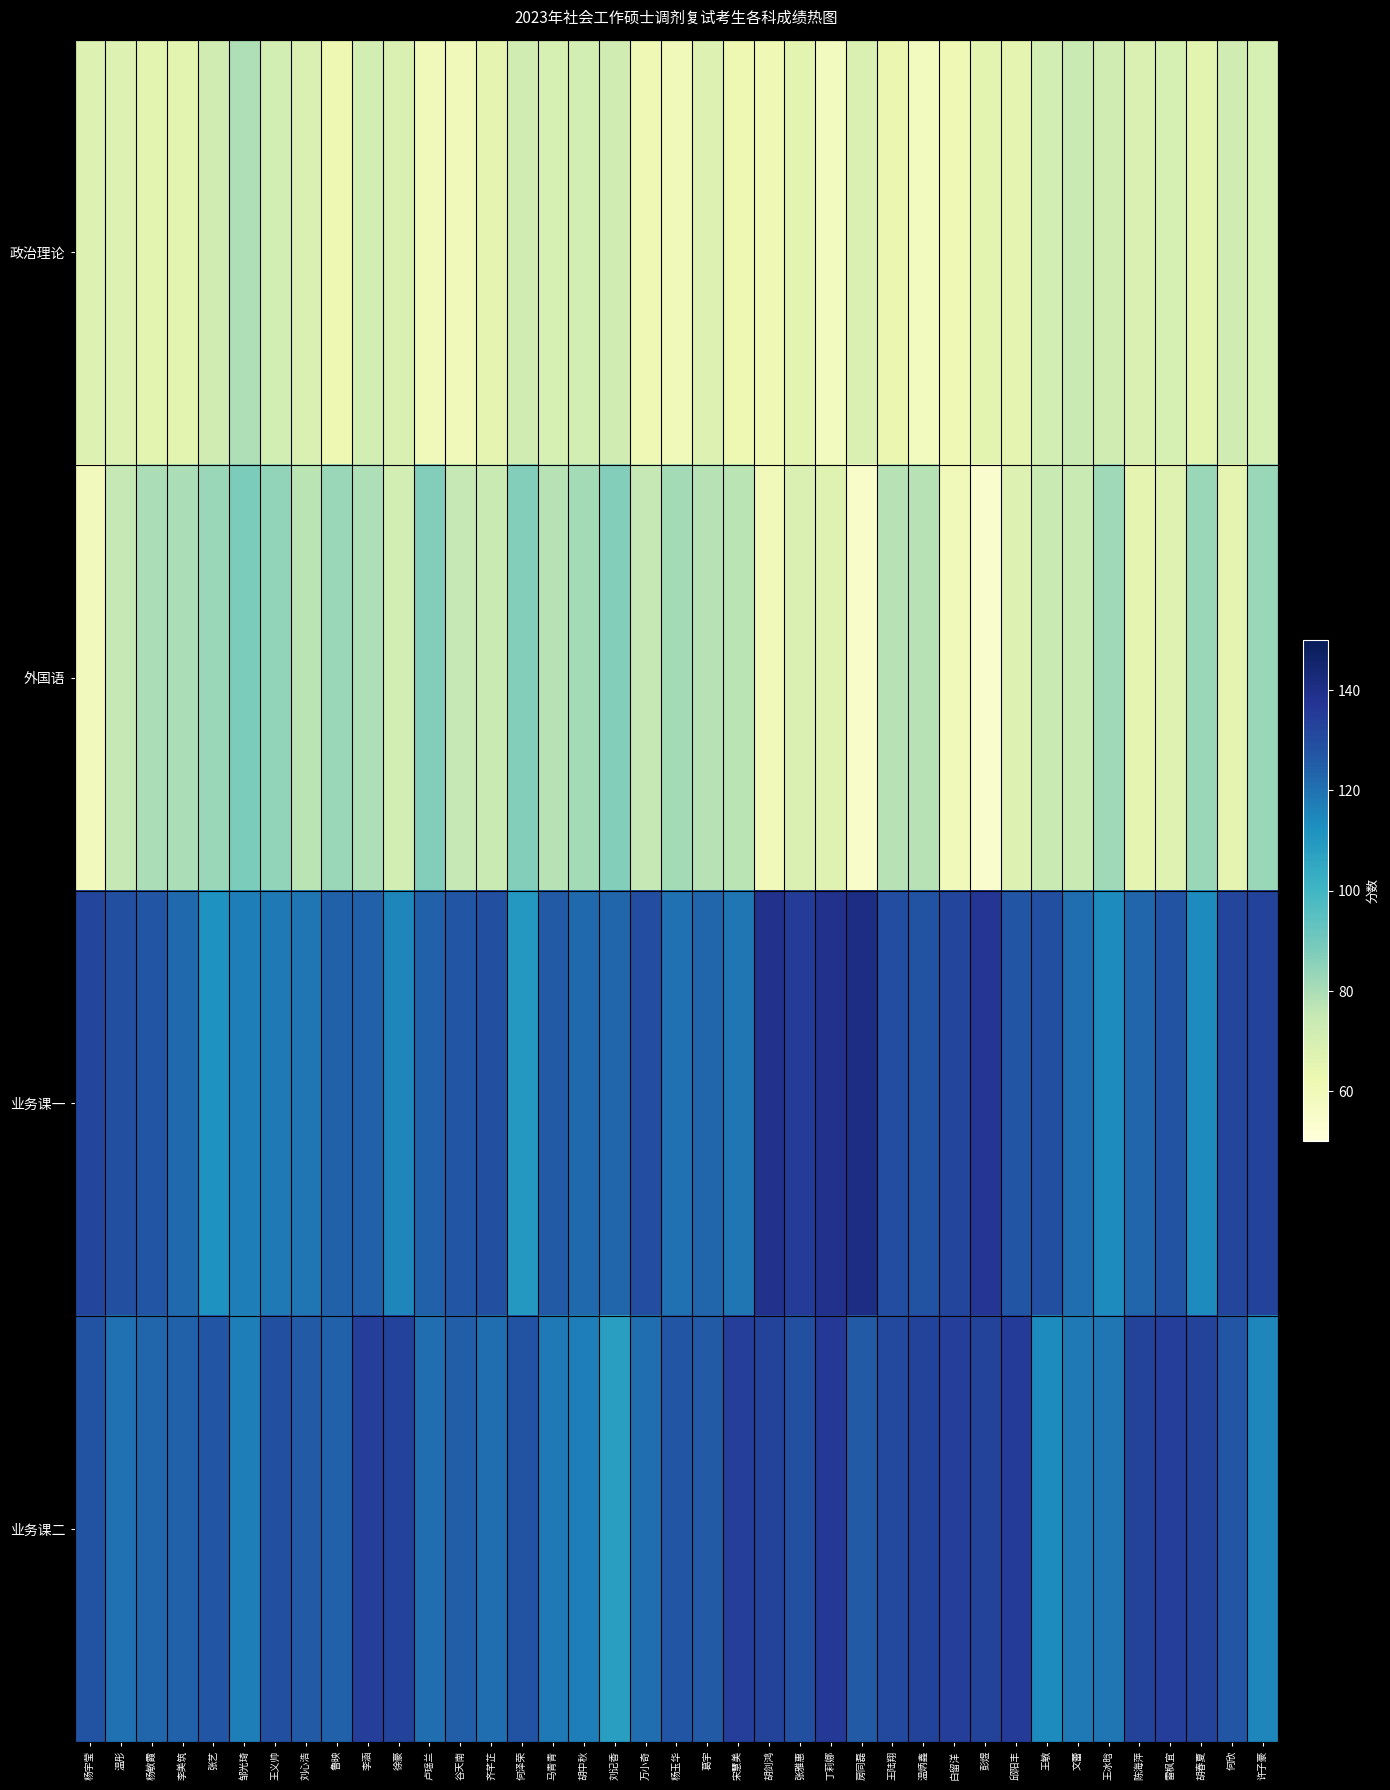

At which category does the chart reach its minimum across all series?

彭煜